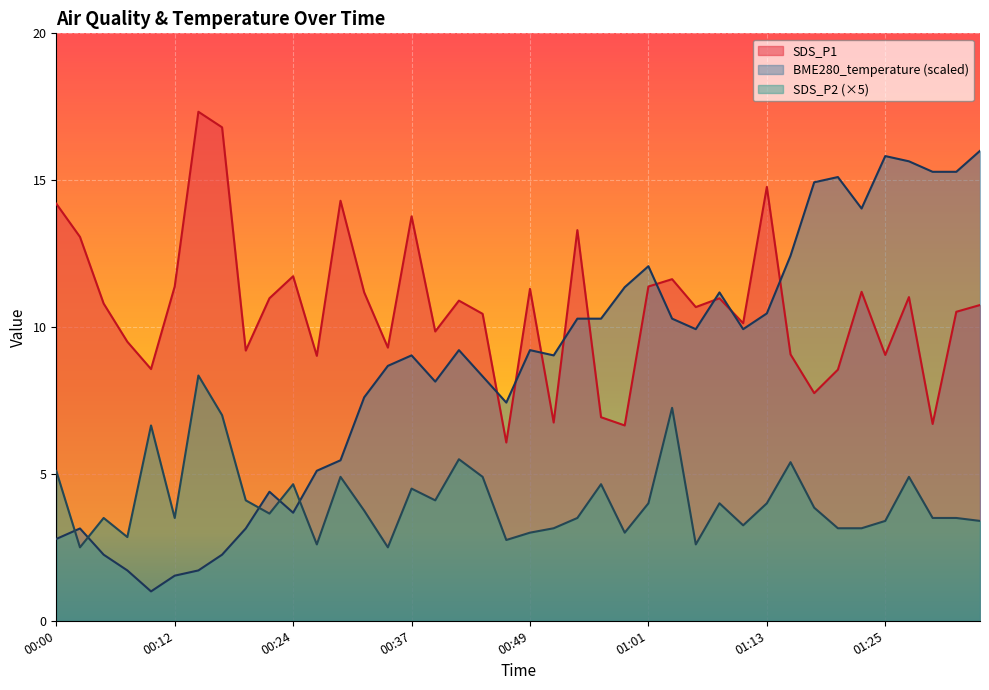

What is the sum of the BME280_temperature values at 00:20 and 00:49?

12.4